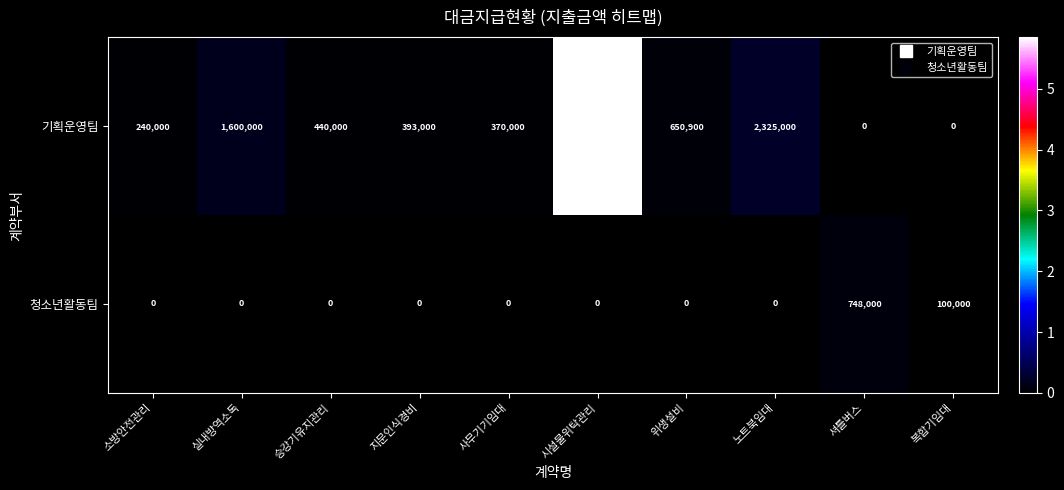

At 지문인식경비, list the series in order from largest to smallest.

기획운영팀, 청소년활동팀